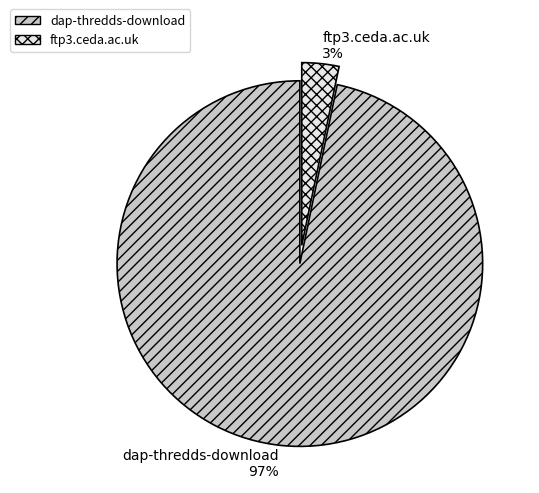

What is the smallest slice in the pie chart?

ftp3.ceda.ac.uk